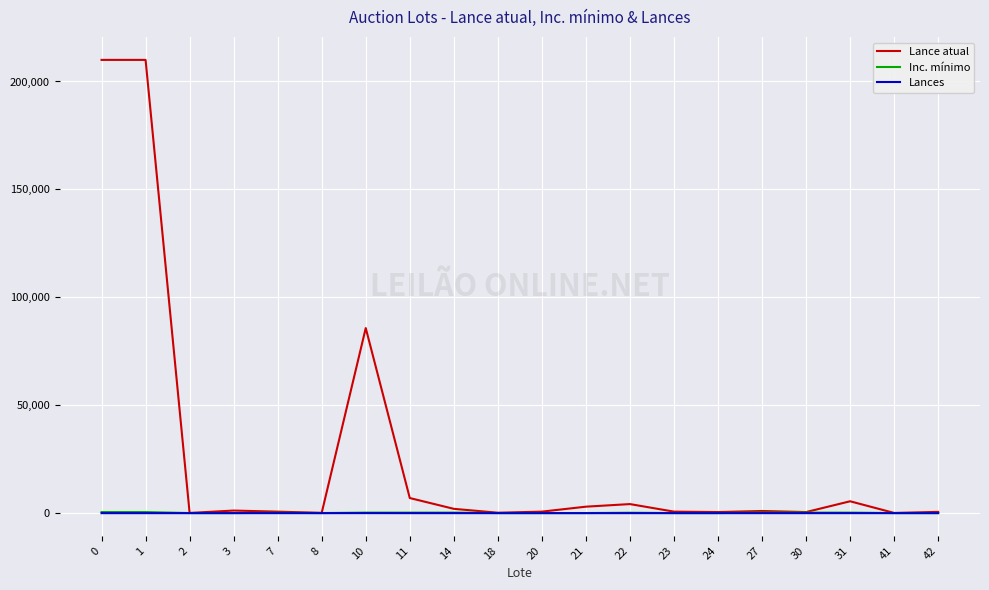

What is the minimum value for Lance atual?

100